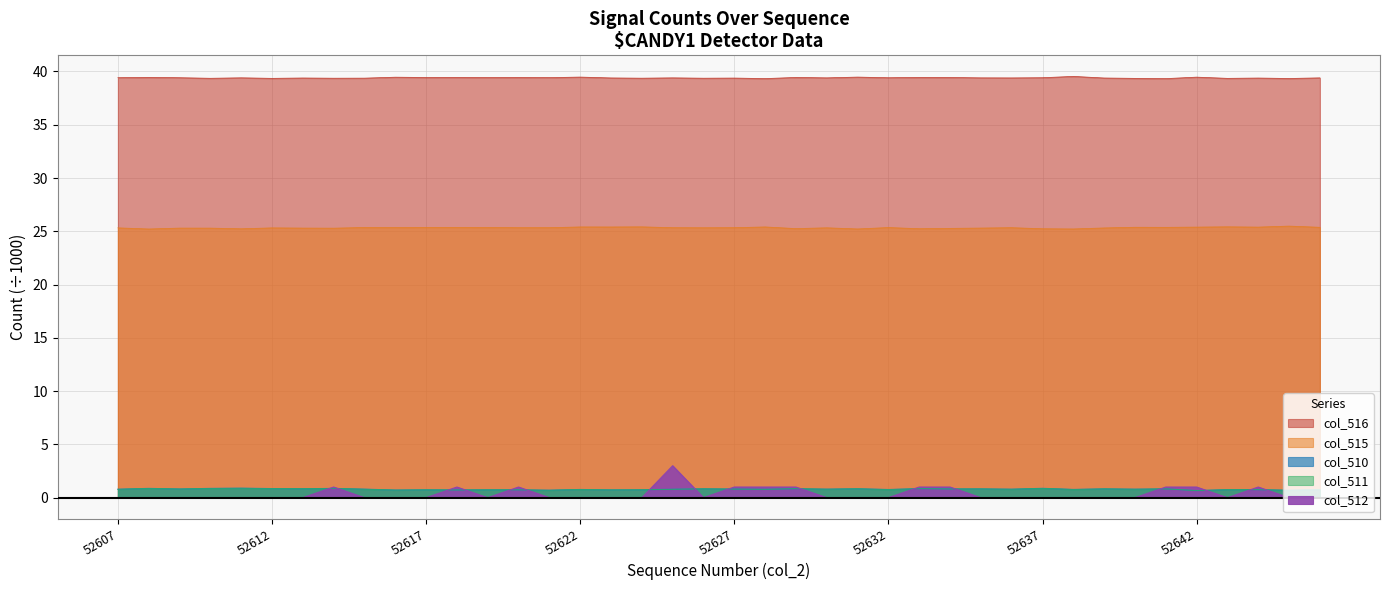

At which category does col_516 reach its first local peak?

52608